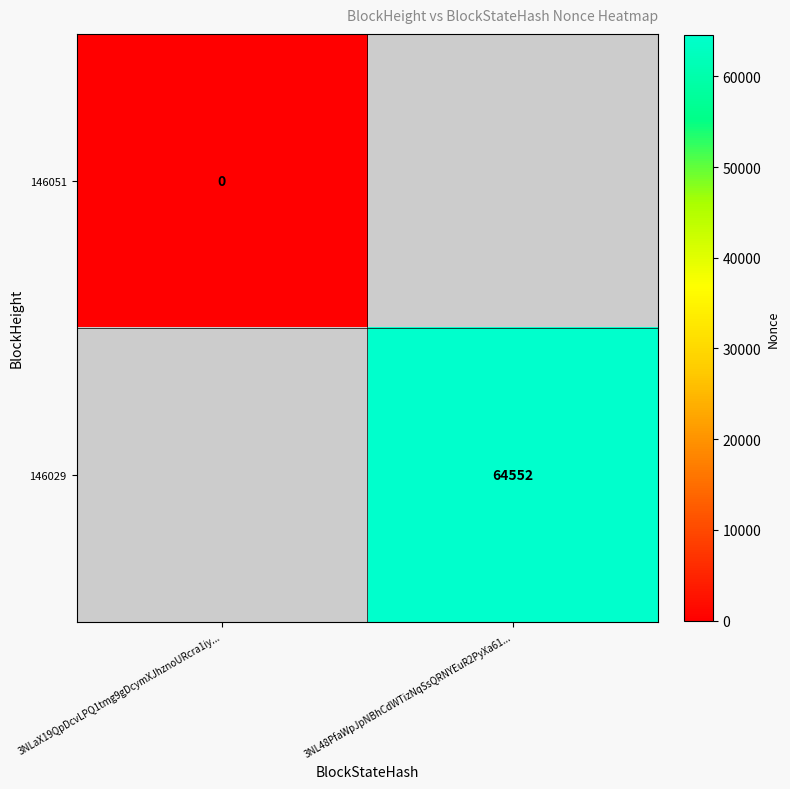

The value of 146029 at 3NL48PfaWpJpNBhCdWTizNqSsQRNYEuR2PyXa61... is 28591.8. True or false?

False